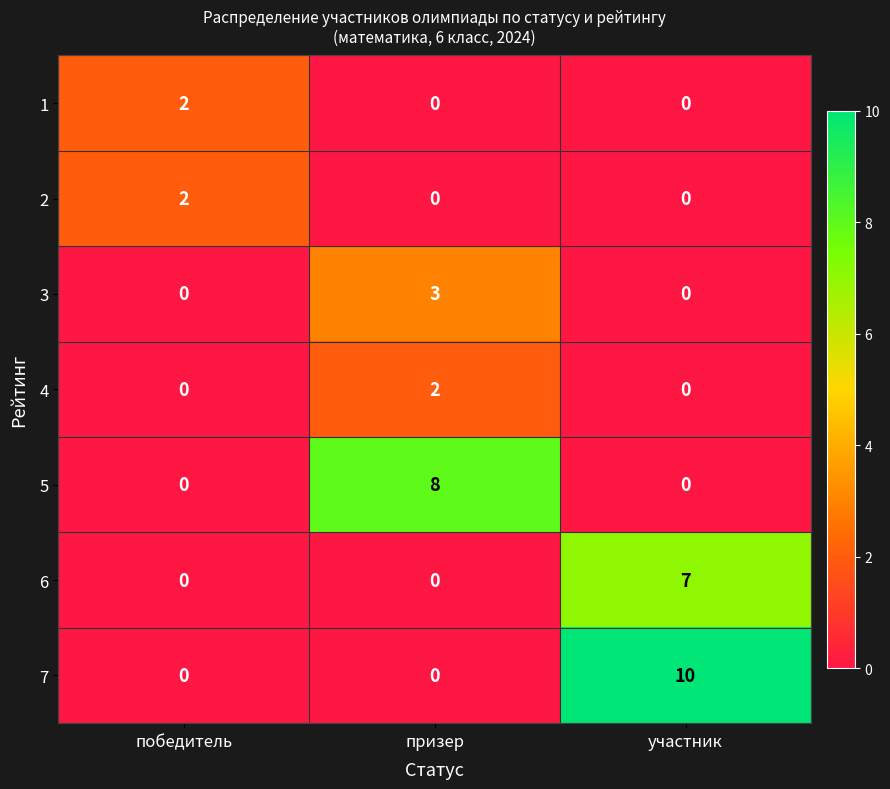

The 7 series shows 10 at участник. True or false?

True